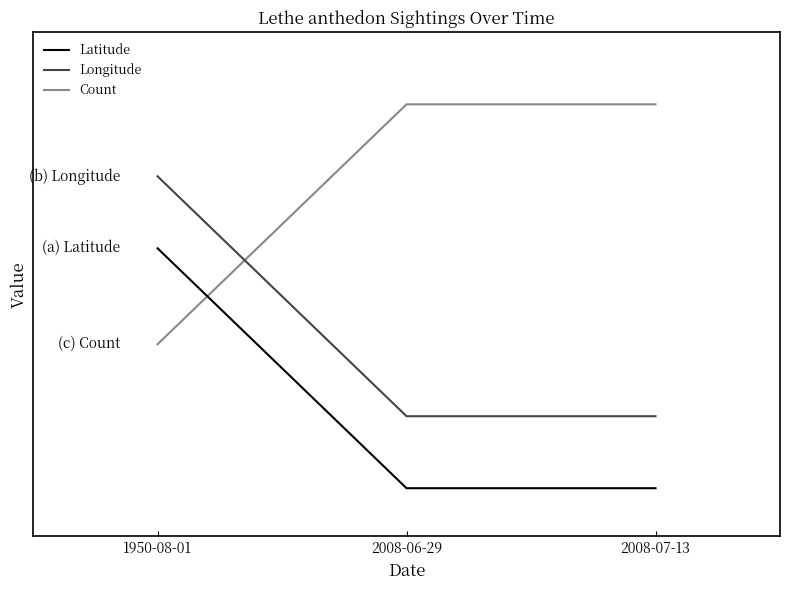

Is this an area chart (filled region under the line)?

No